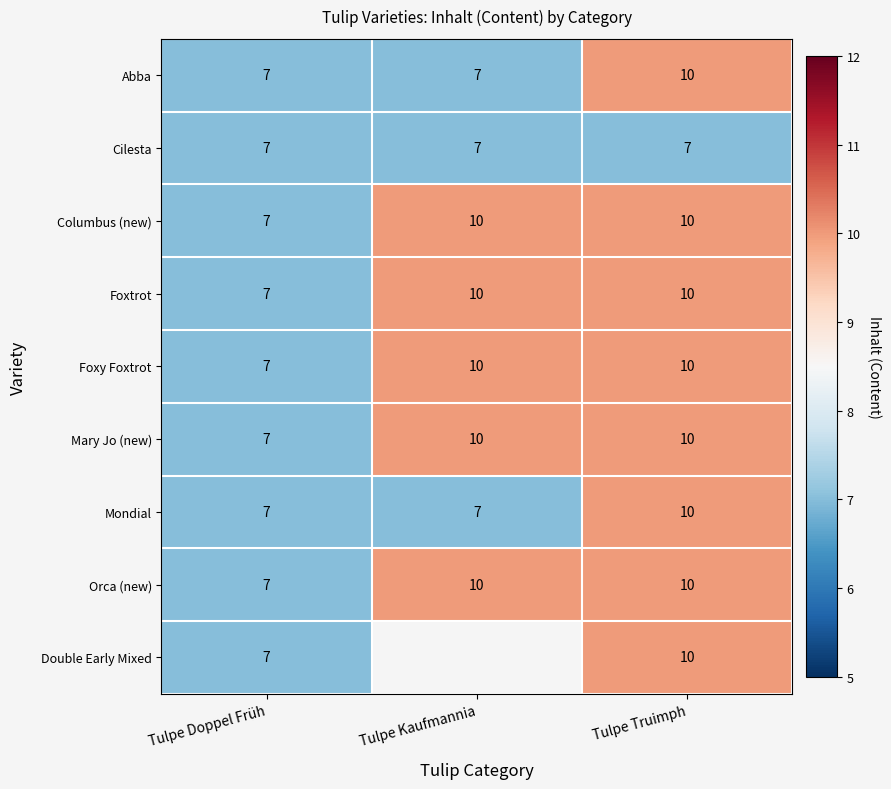

True or false: Mary Jo (new) has a value of 17.2 at Tulpe Truimph.

False